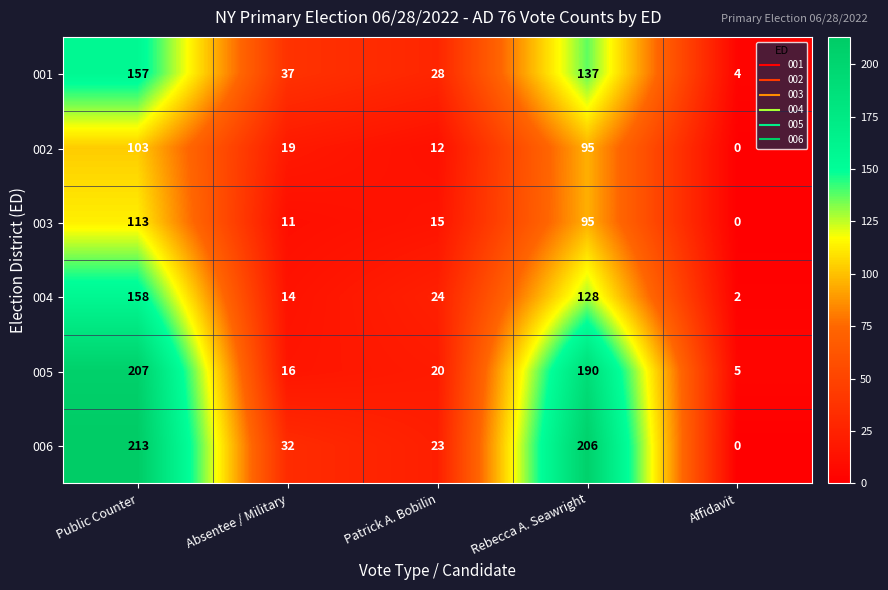

What is the difference between the 001 values at Absentee / Military and Rebecca A. Seawright?

100